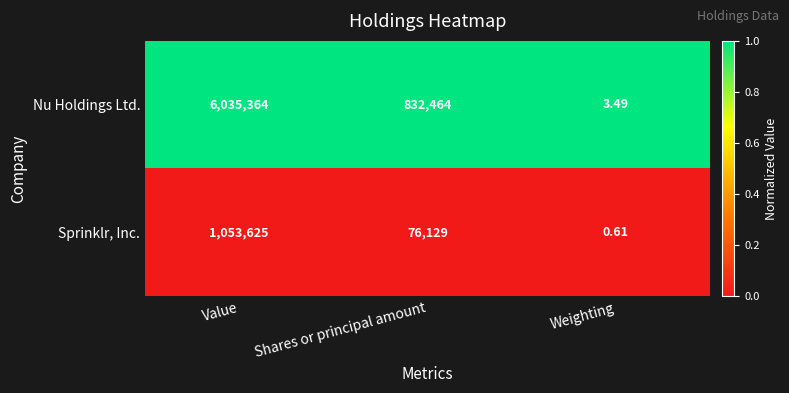

Rank the series by their average value, from lowest to highest.

Sprinklr, Inc., Nu Holdings Ltd.